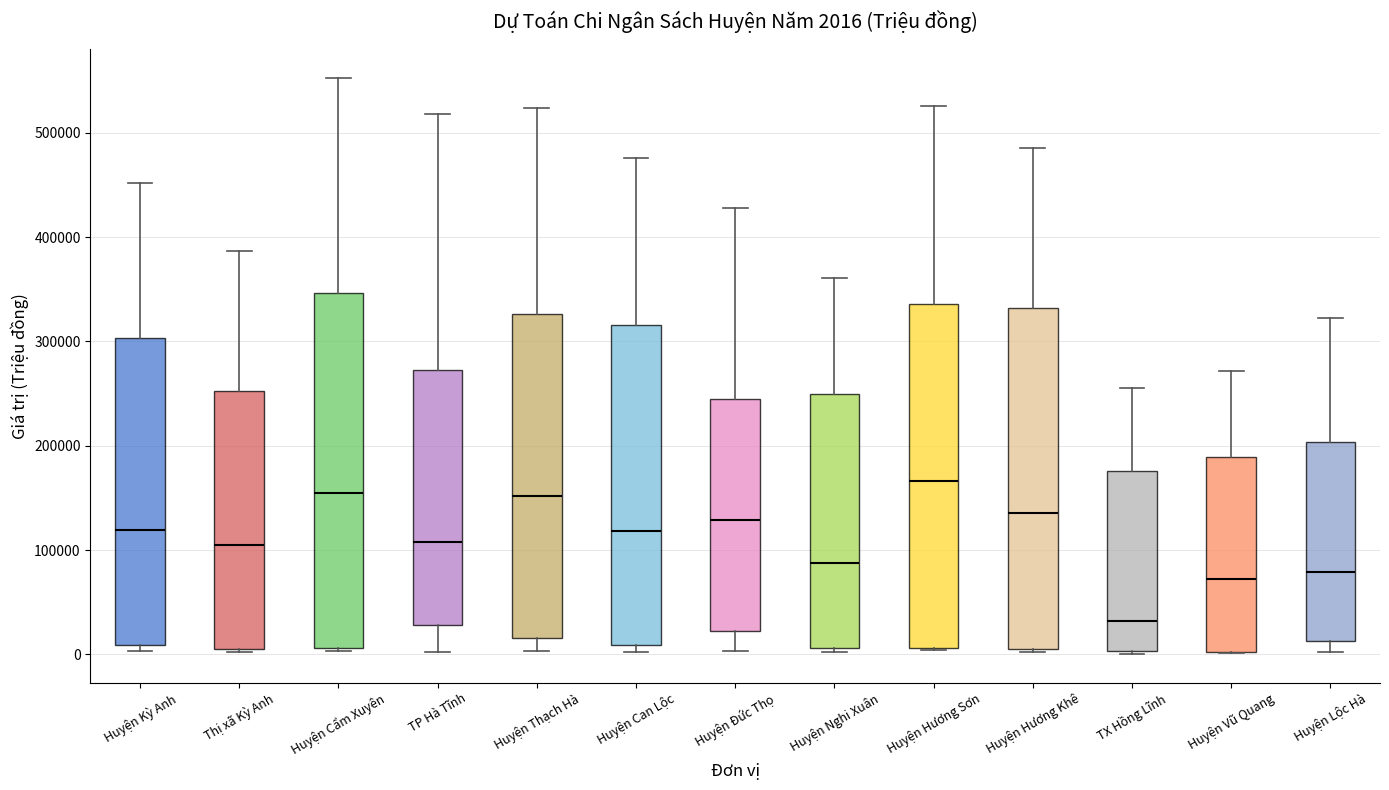

Which box has the highest median line?

Huyện Hương Sơn